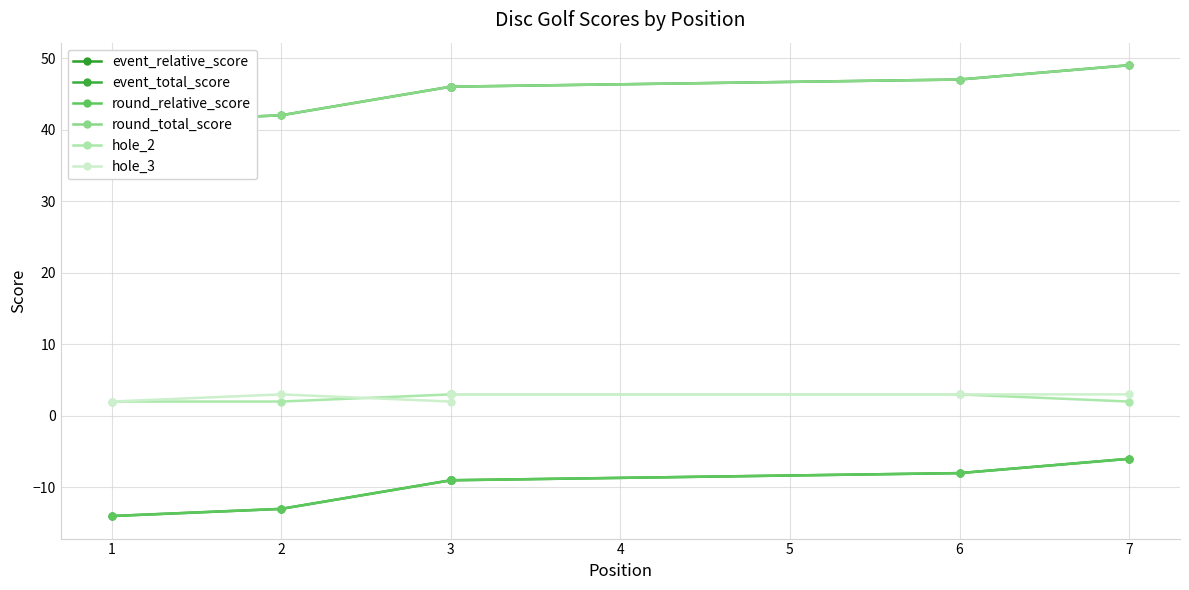

What are all the series names shown in the legend?

event_relative_score, event_total_score, round_relative_score, round_total_score, hole_2, hole_3